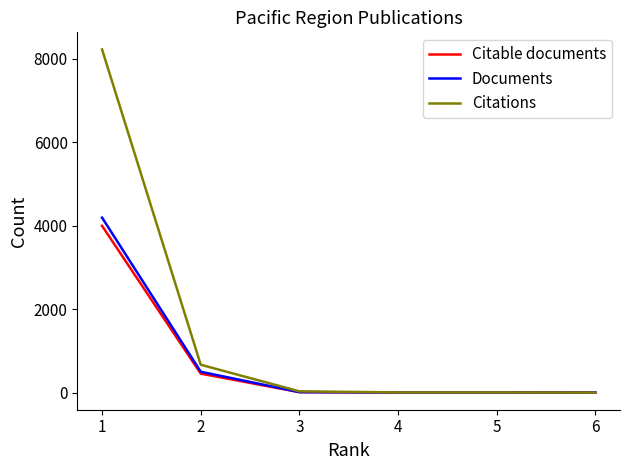

Which series has the widest spread of values?

Citations